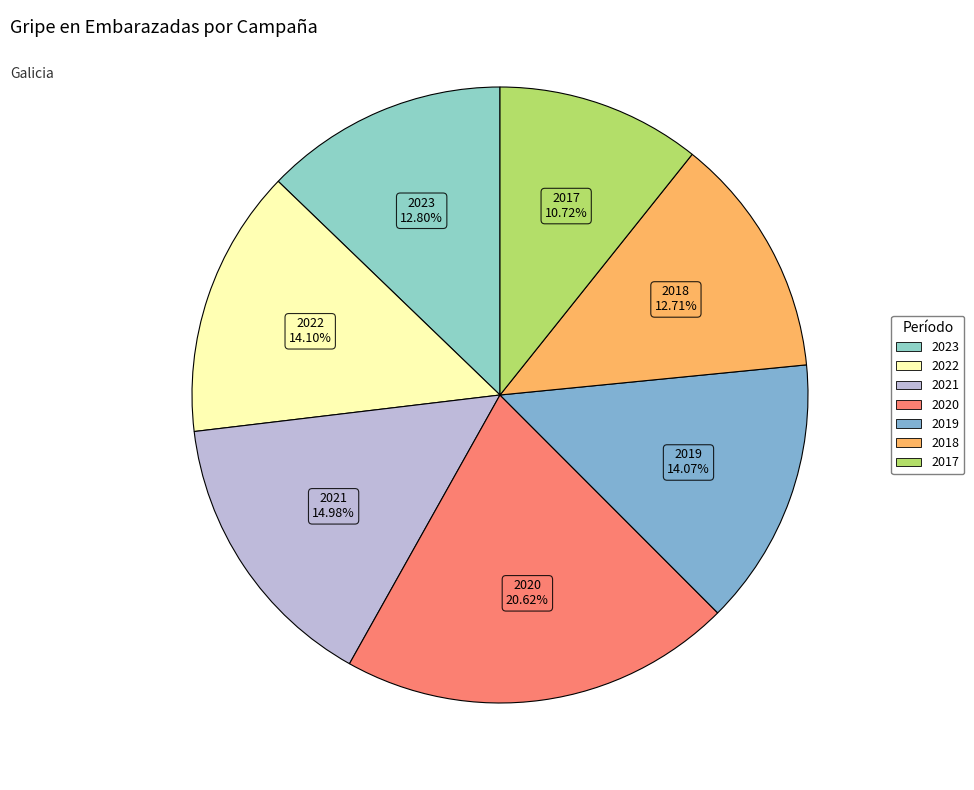

Does any single category account for the majority?

No